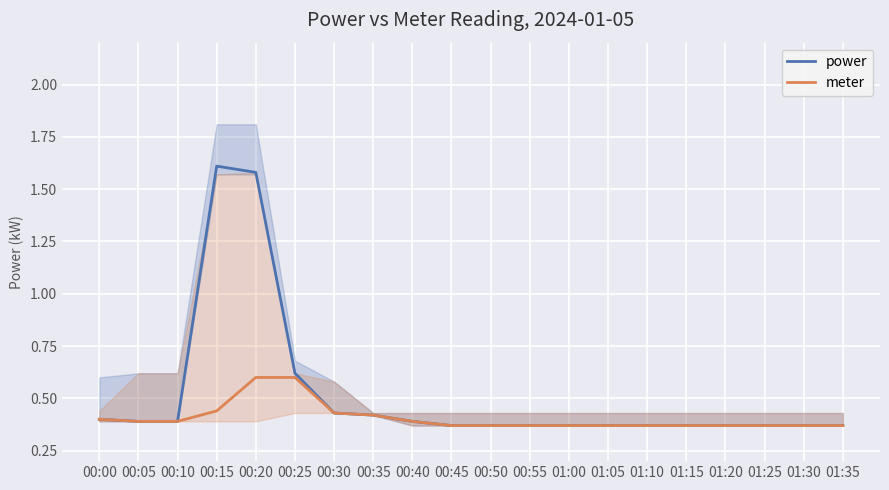

How many interior local peaks does the power series have?

1